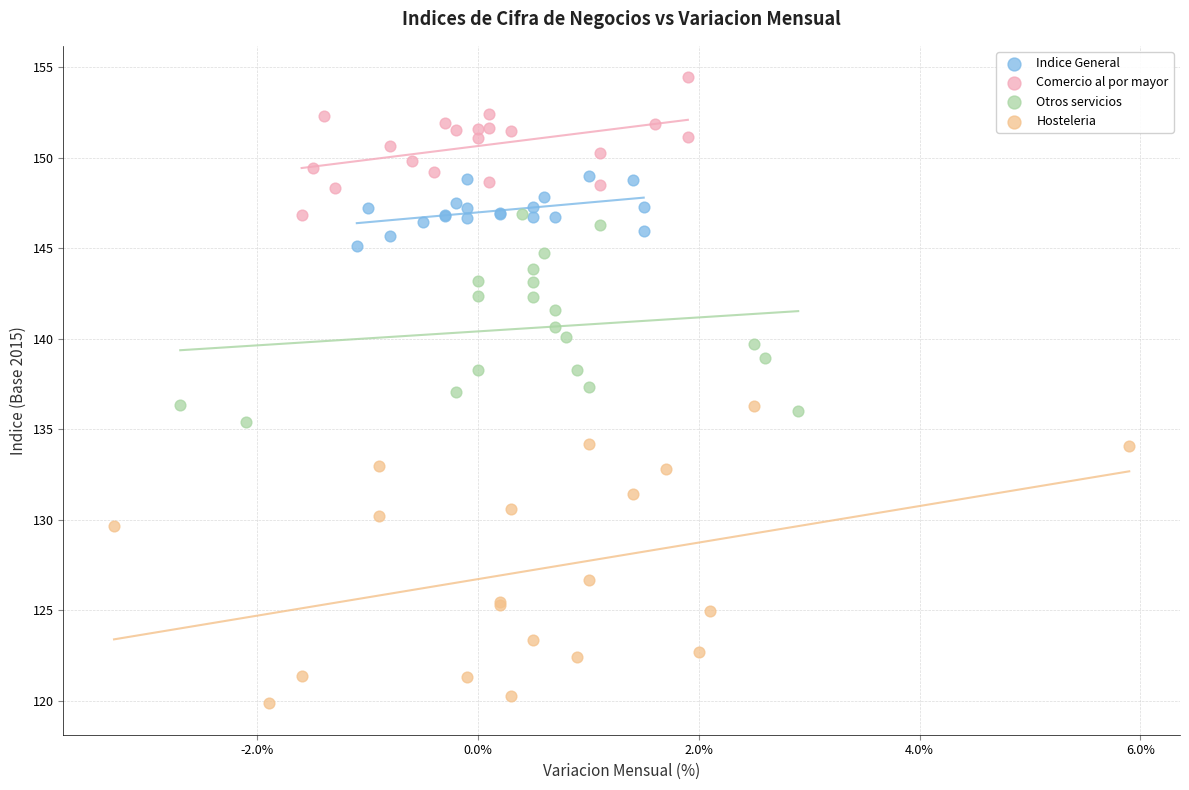

Which series reaches the maximum Y coordinate?

Comercio al por mayor